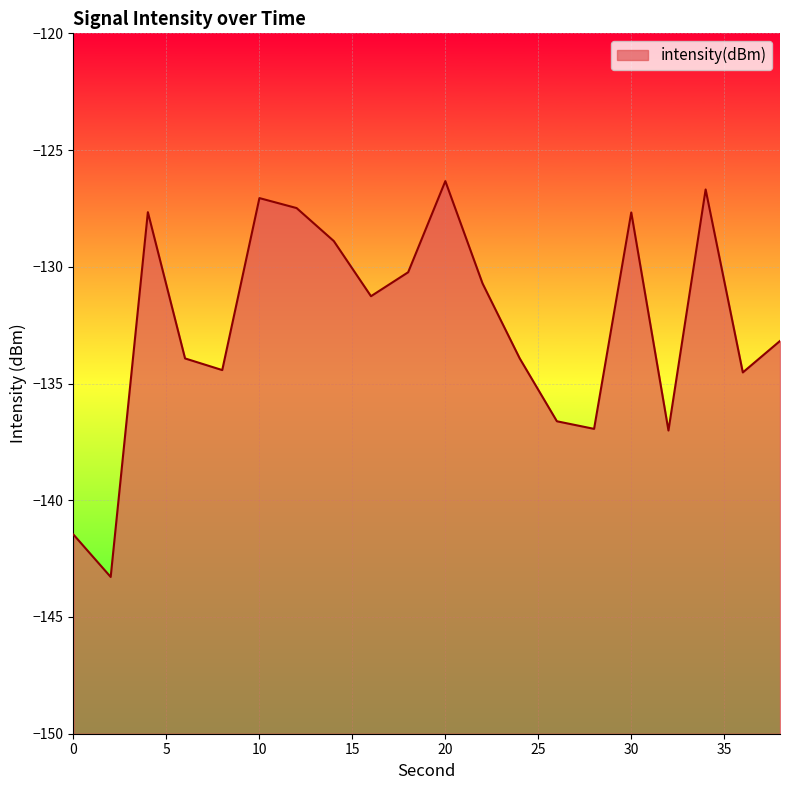

Between 20 and 10, which is larger?

20